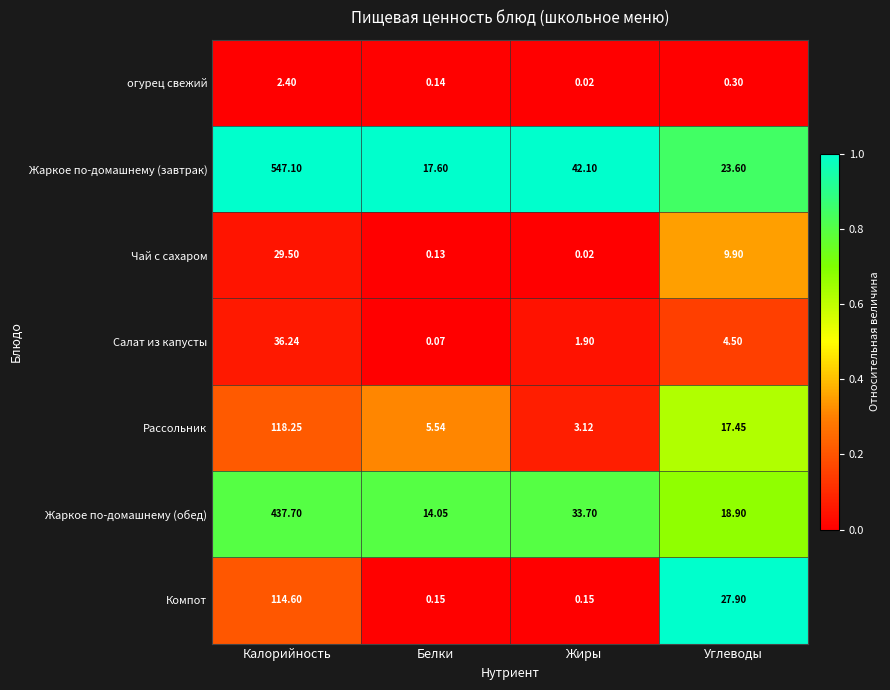

How many data points does each series have?

4